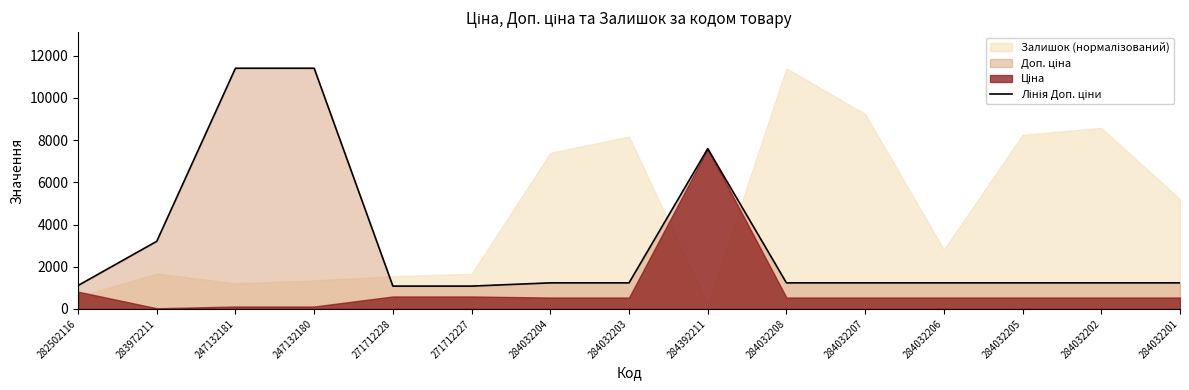

What position from the left is 271712228?

5